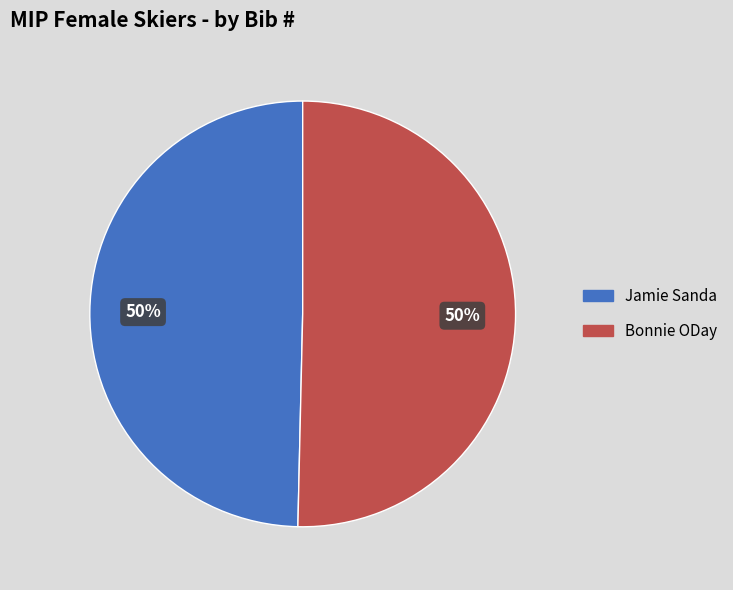

What percentage is the Jamie Sanda slice, to the nearest percent?

50%